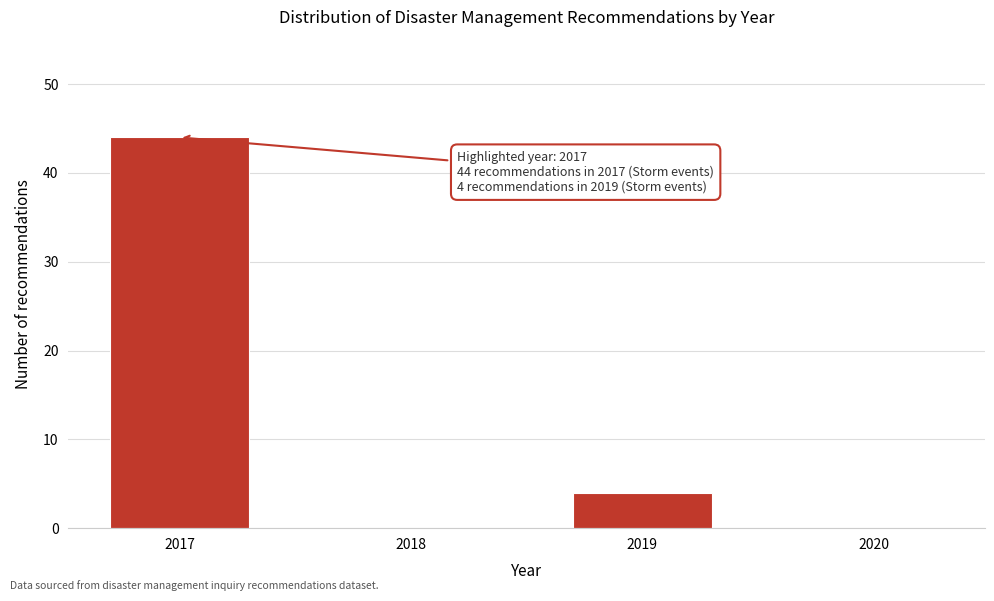

Reading left to right, what are all the values shown in this chart?

2017=44	2018=0	2019=4	2020=0